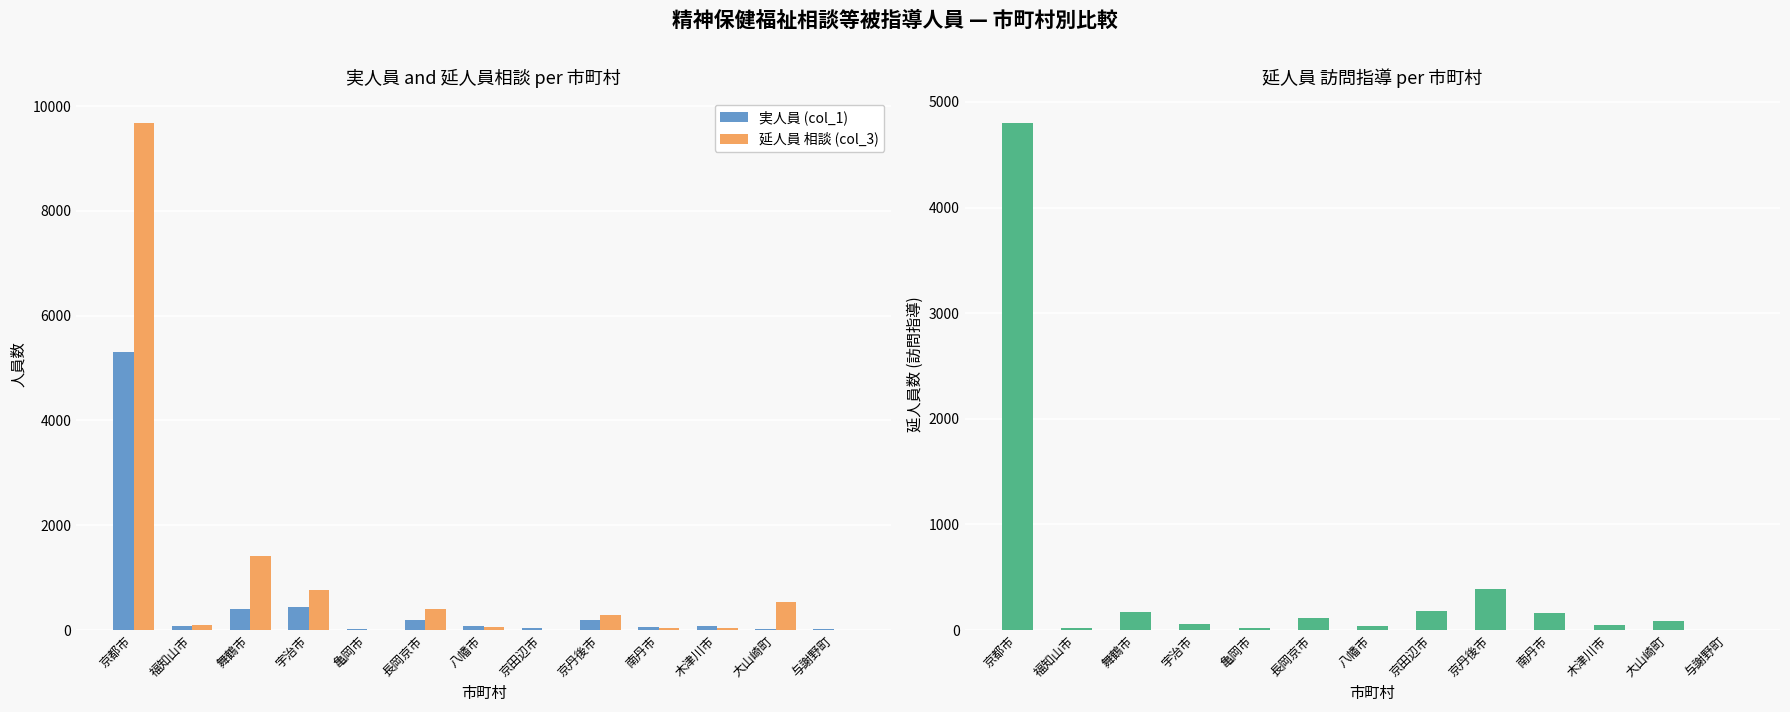

Which series has the largest total across all categories?

延人員 相談 (col_3)